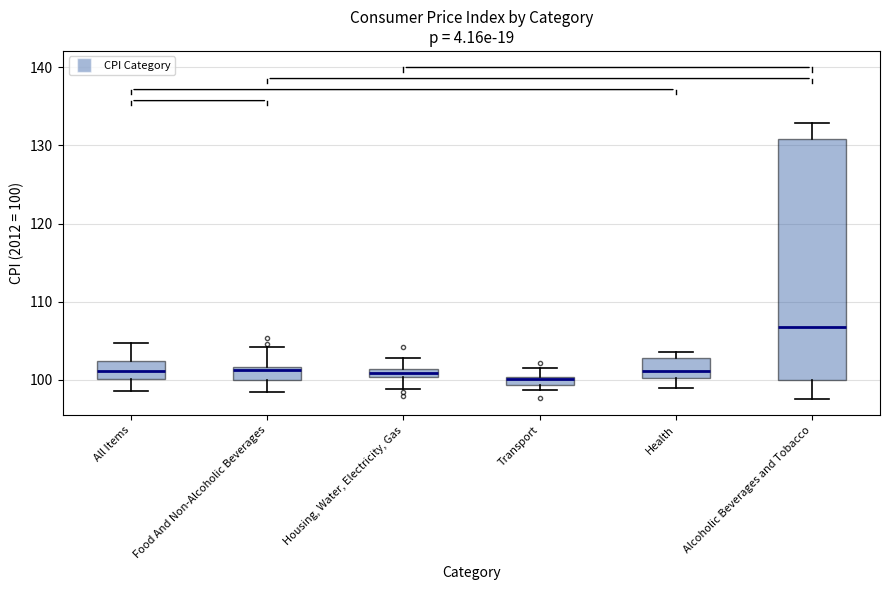

Comparing the boxes themselves (not the whiskers), which one is the tallest?

Alcoholic Beverages and Tobacco